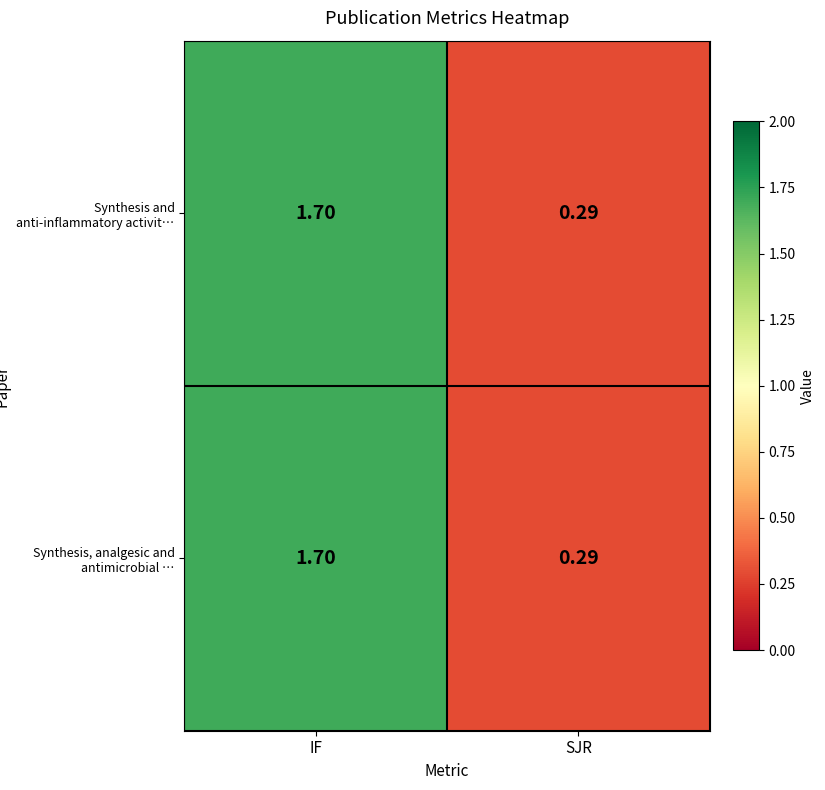

List the labels in order of Synthesis, analgesic and antimicrobial … value, smallest first.

SJR, IF